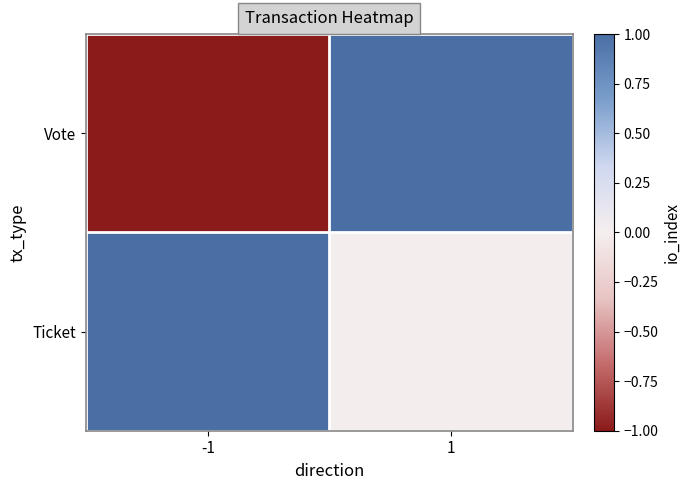

Reading left to right, what are all the values shown in this chart?

Vote: -1=-1	1=1
Ticket: -1=1	1=0